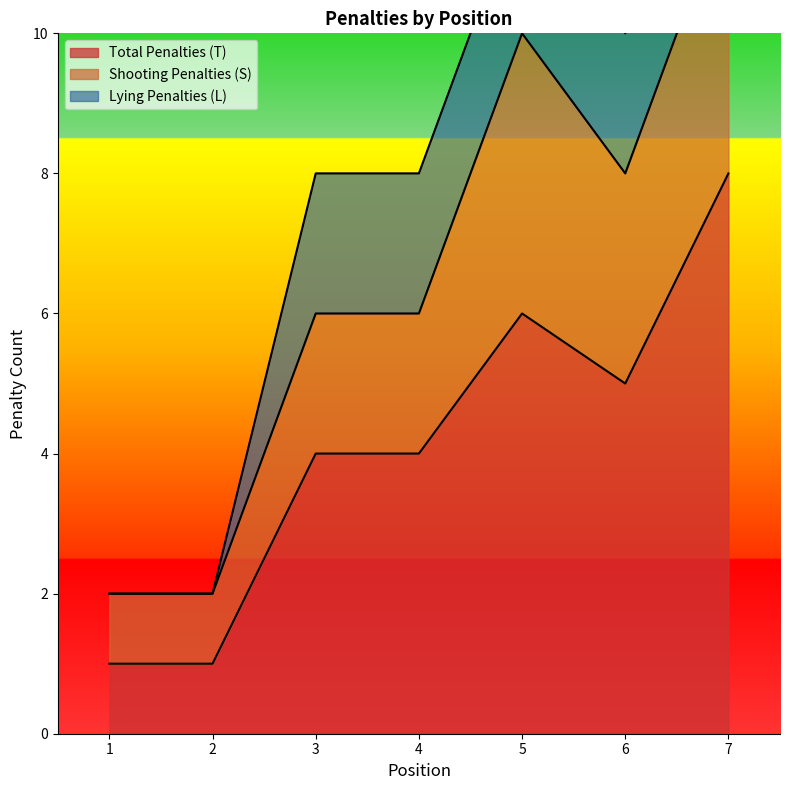

In Shooting Penalties (S), how many points are lower than both neighbors (excluding endpoints)?

1